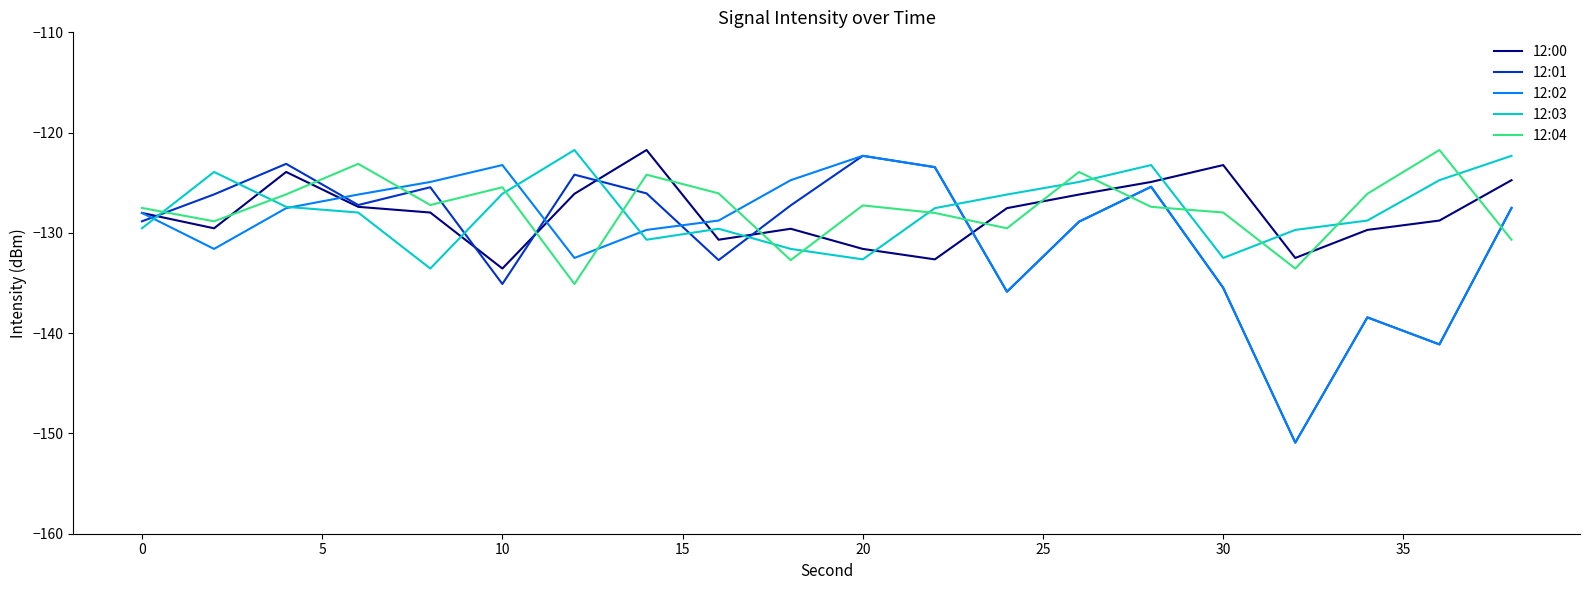

What is the maximum value for 12:03?

-121.7